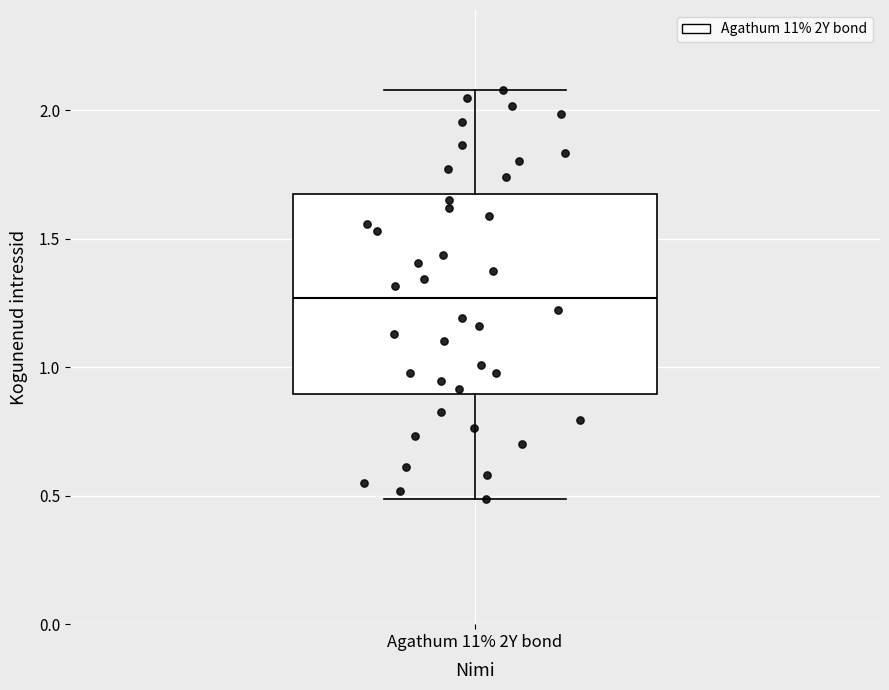

Where does the median line of the box for Agathum 11% 2Y bond sit on the y-axis? The values are not printed on the chart, so give them approximately, as read against the axis.

1.25